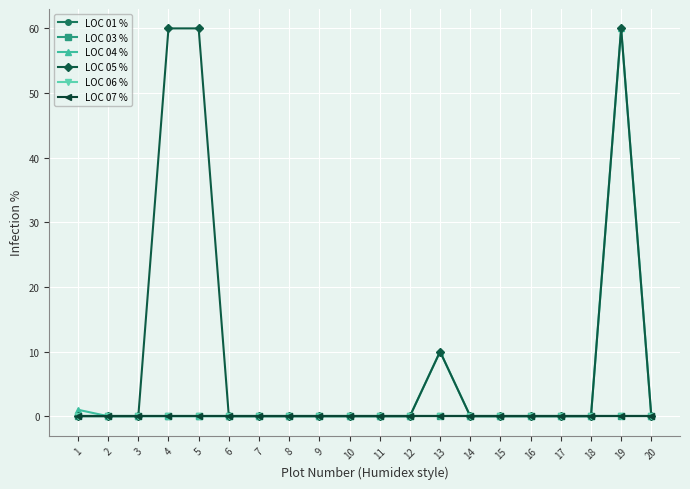

True or false: LOC 06 % and LOC 01 % intersect in this chart.

False